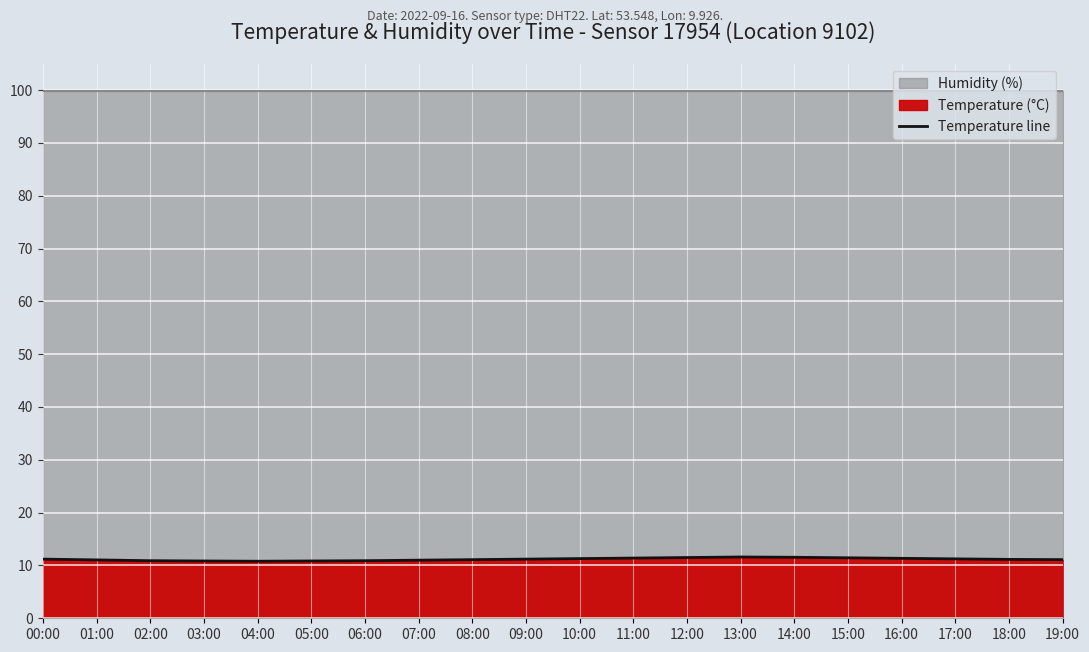

Between 06:00 and 14:00, which is larger?

14:00